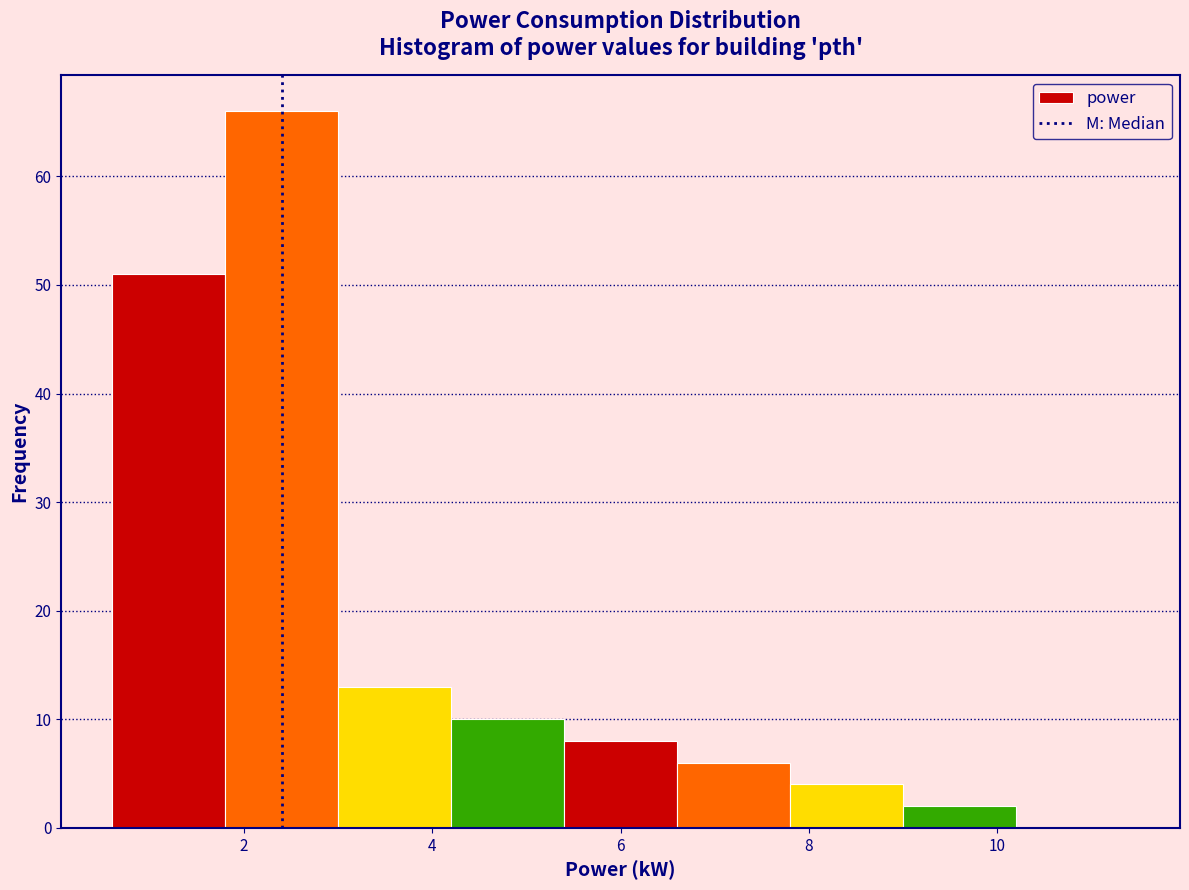

Which range on the x-axis has the tallest bar?

1.8 to 3.0